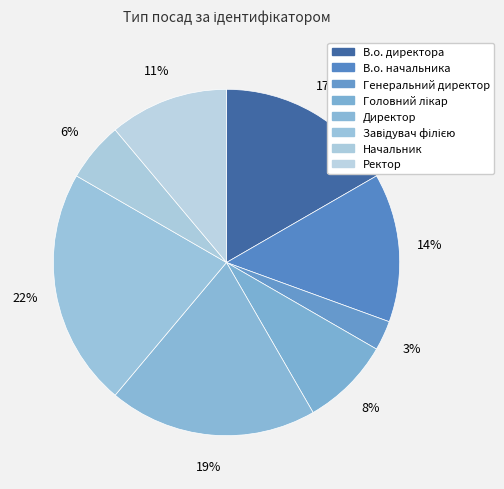

Is it true that В.о. директора is 17% of the pie?

True